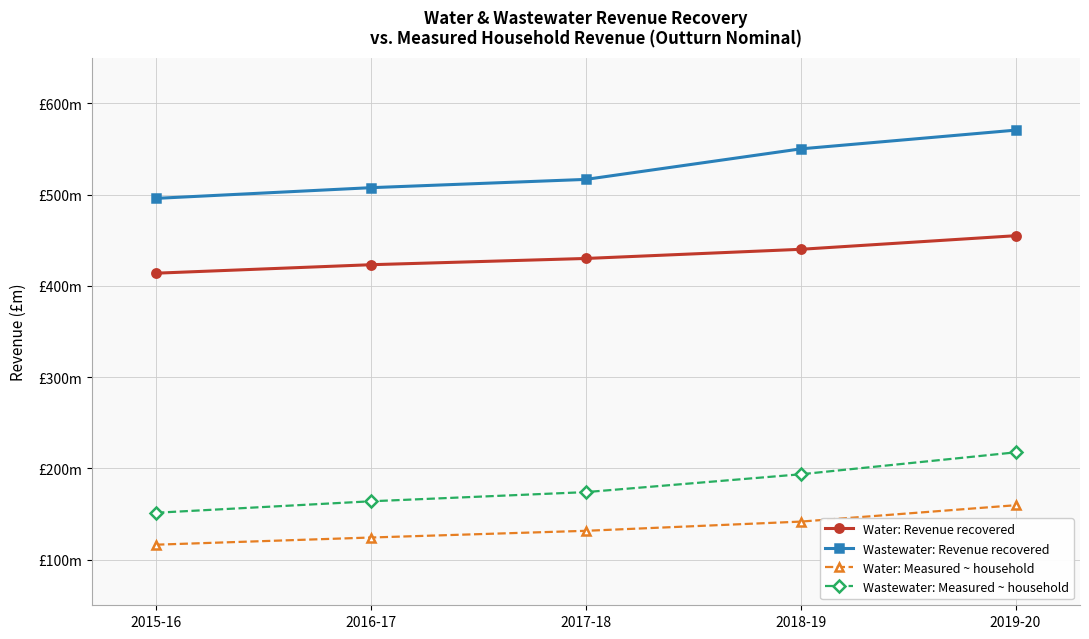

What is the average value of the Water: Revenue recovered series?

432.4